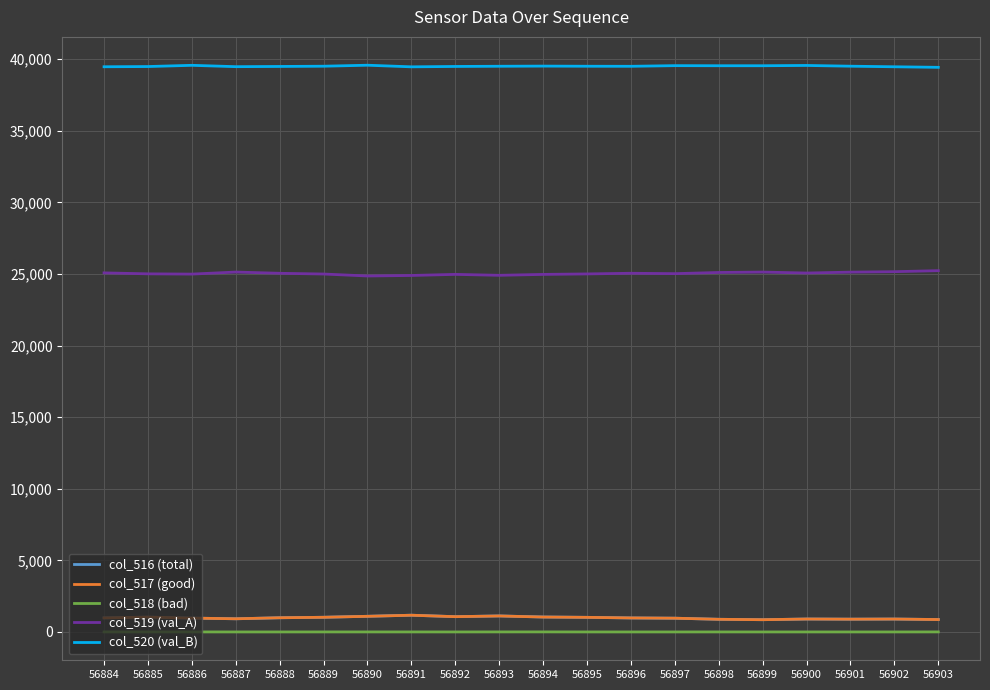

How many lines are shown in the chart?

5